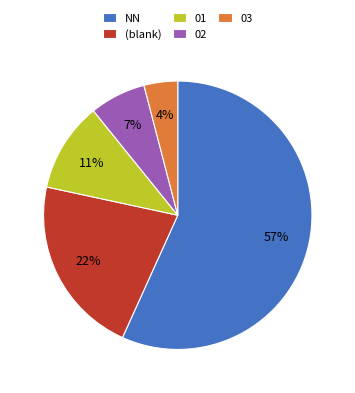

Do (blank) and 03 together represent more than half of the pie?

No